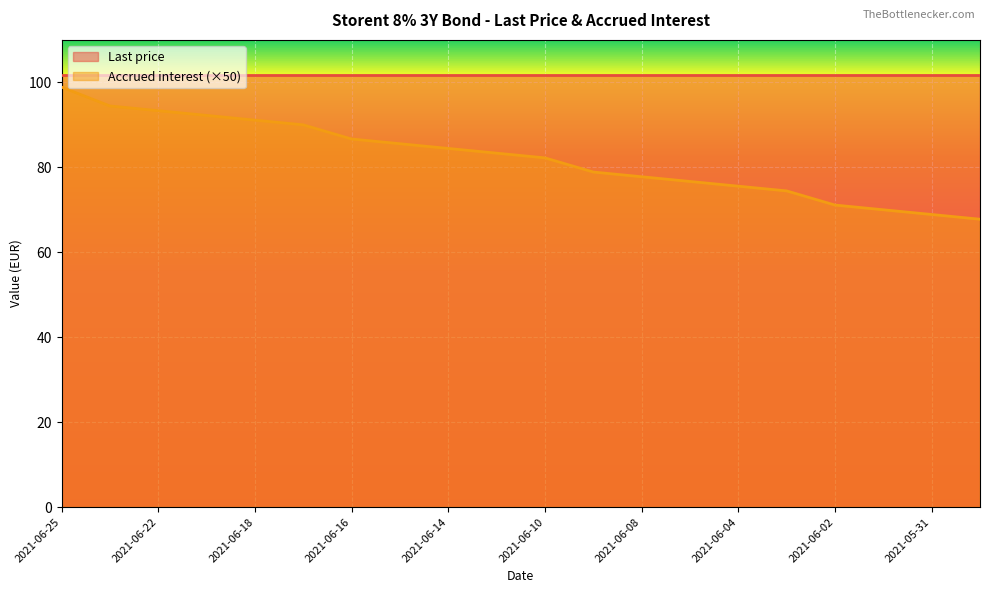

What is the change in value from 2021-06-21 to 2021-06-16?

-5.6